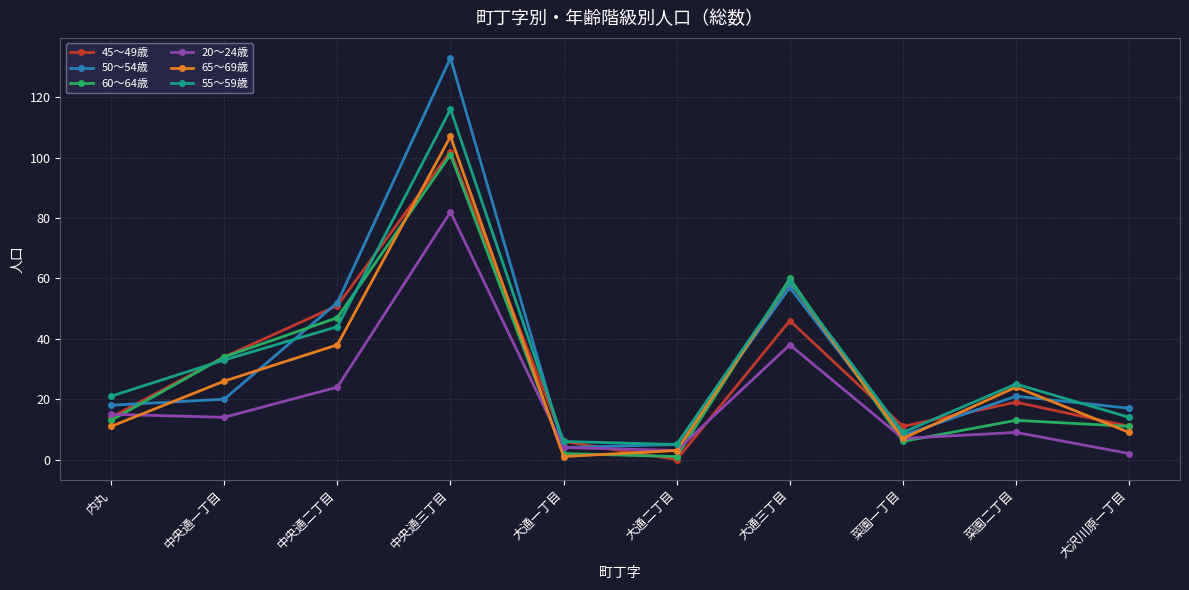

At which category is the sum across all series the highest?

中央通三丁目